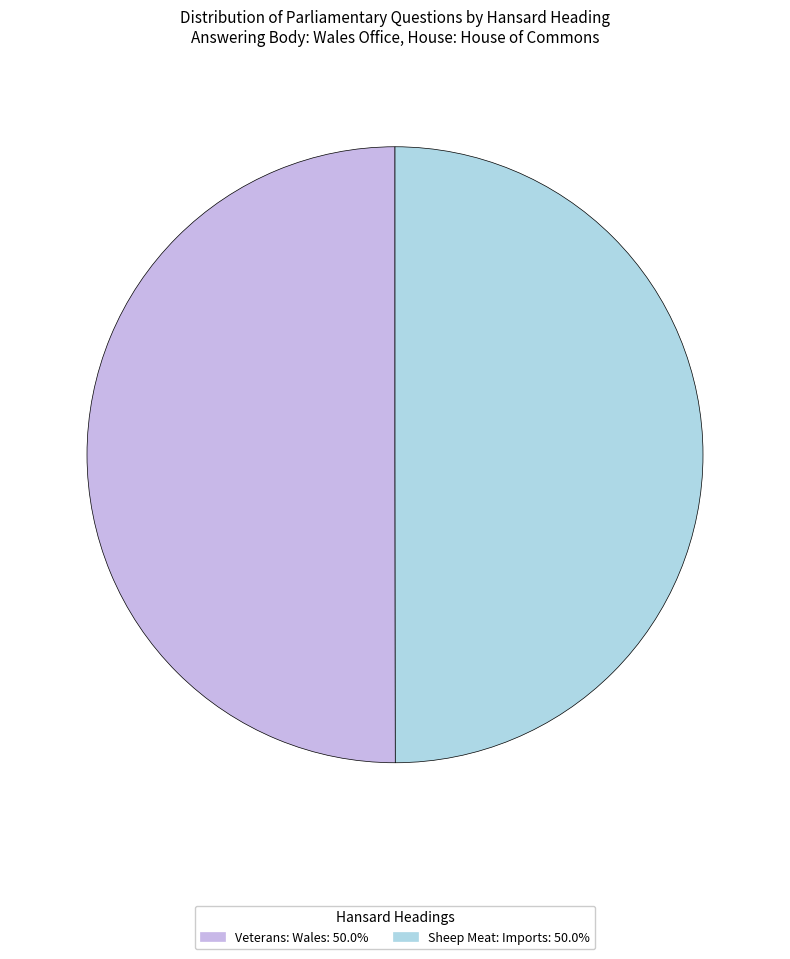

The Veterans: Wales slice represents 50% of the pie. True or false?

True